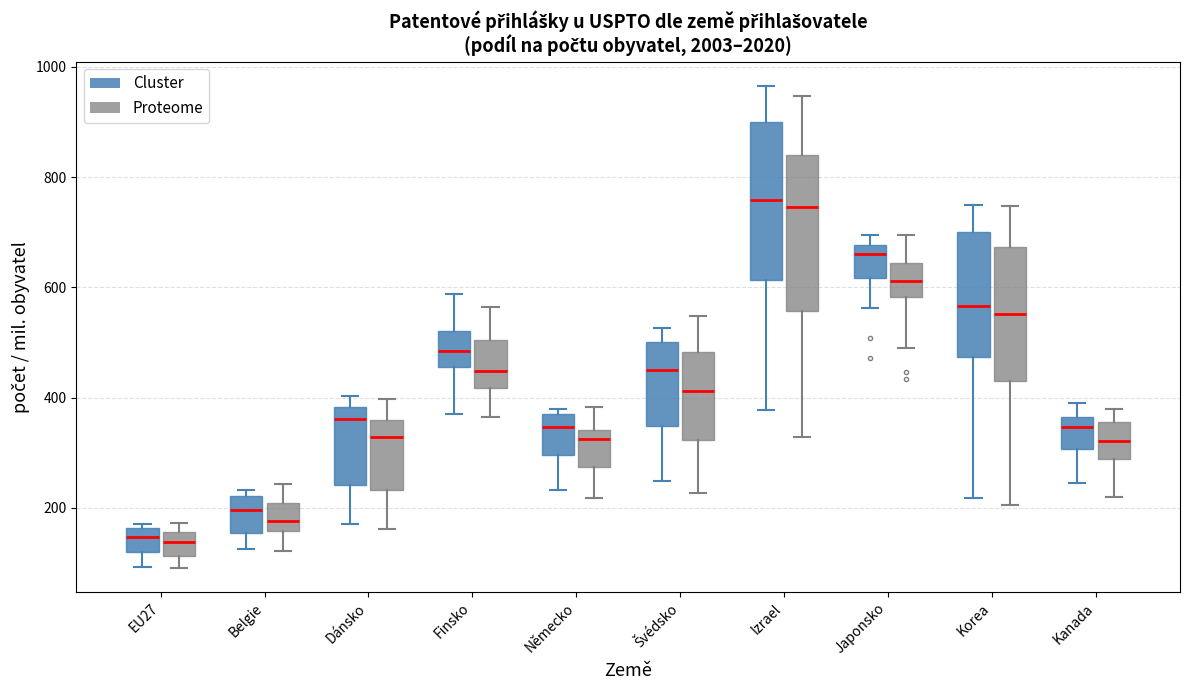

Where is the lower edge of the box for Švédsko (Proteome) on the y-axis? The values are not printed on the chart, so give them approximately, as read against the axis.

320